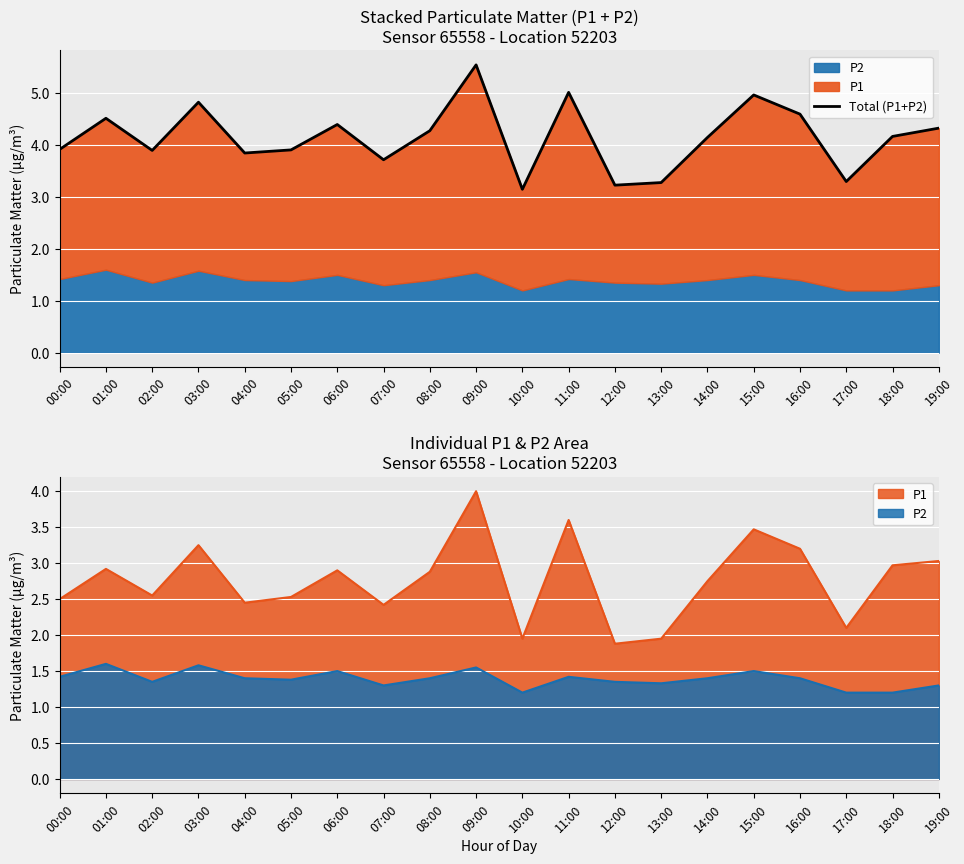

What value does the data have at 17:00?

3.3